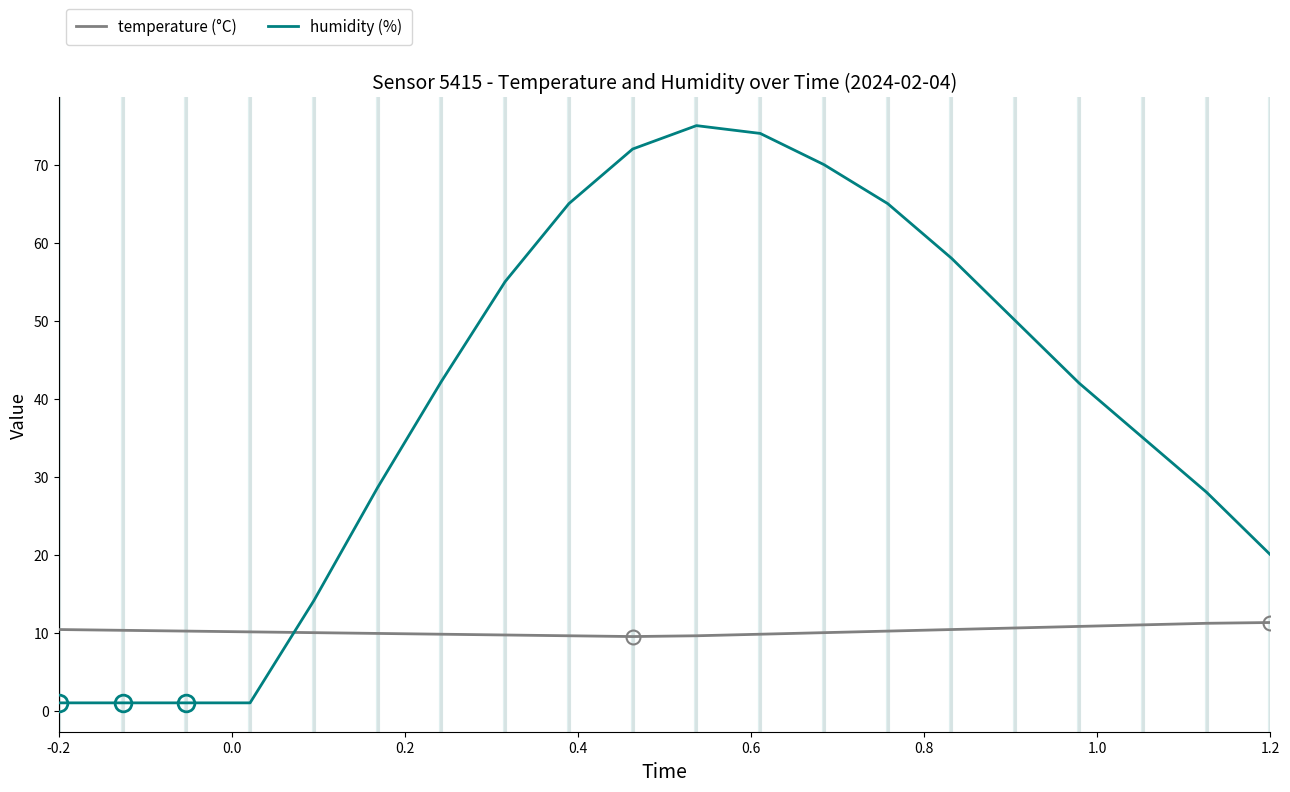

What is the difference between the maximum and minimum values in the humidity (%) series?

74.0